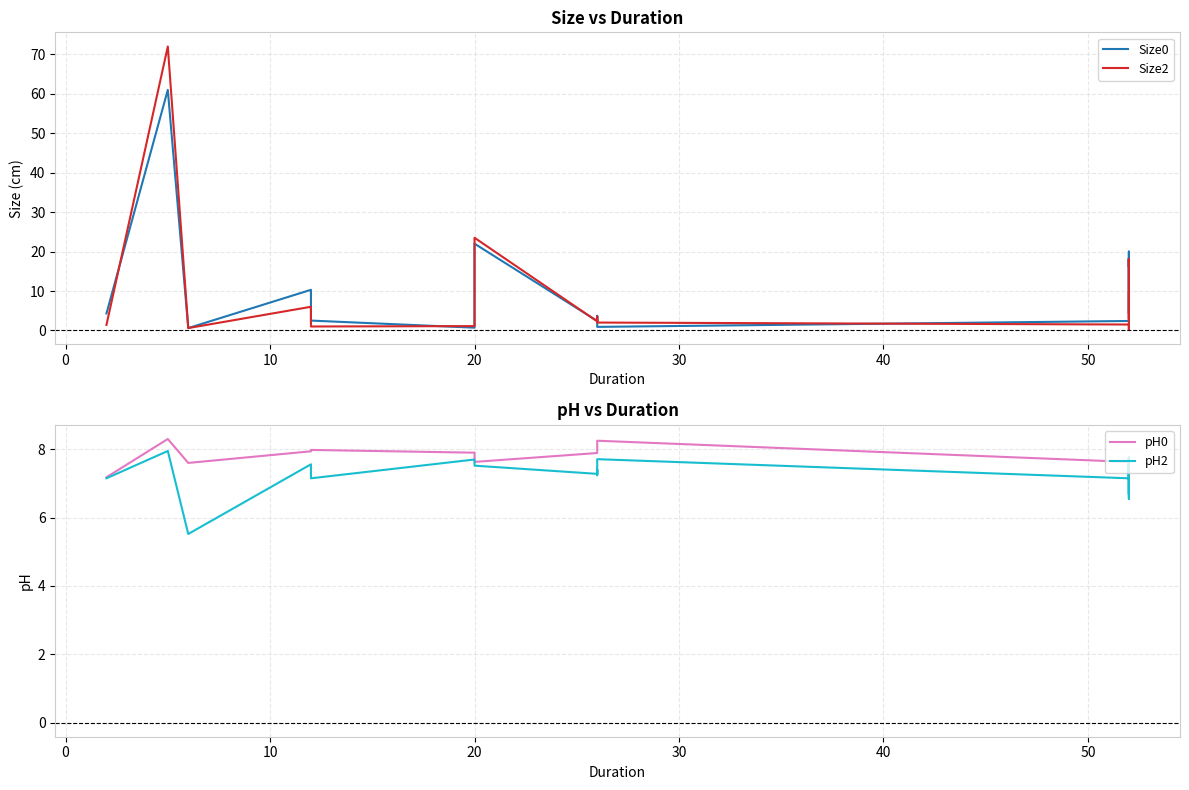

How many times do pH2 and Size0 cross each other?

9